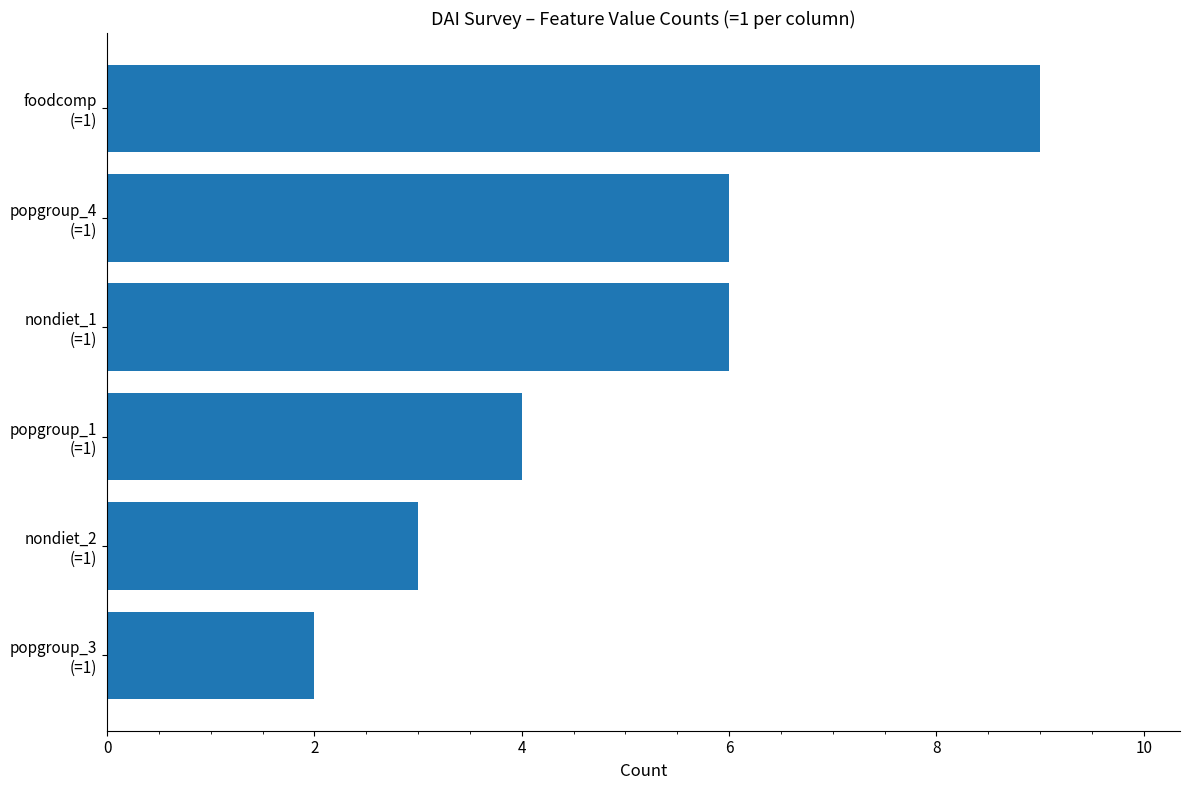

What is the average value?

5